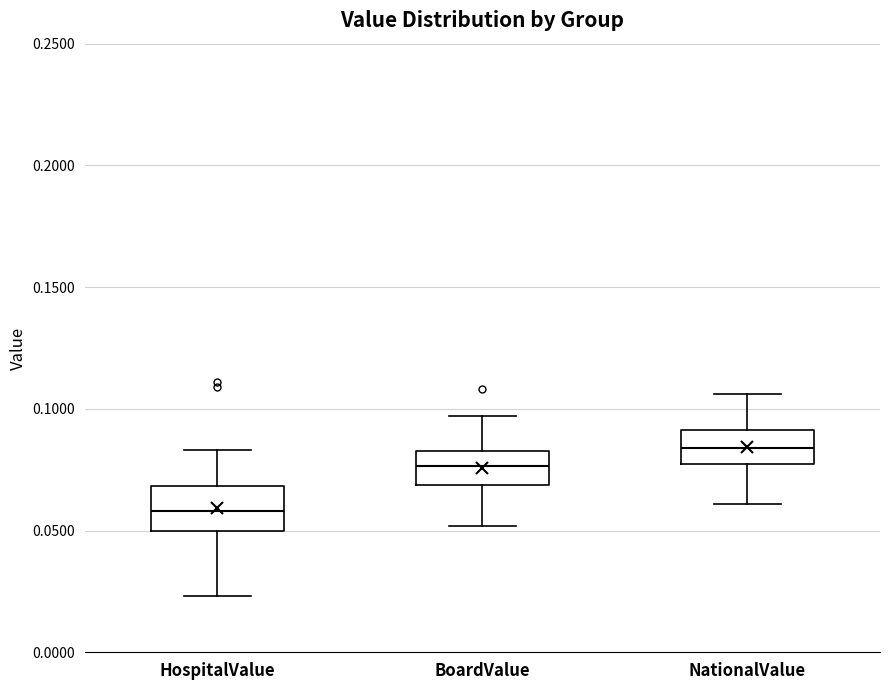

Which box's median line is the highest?

NationalValue